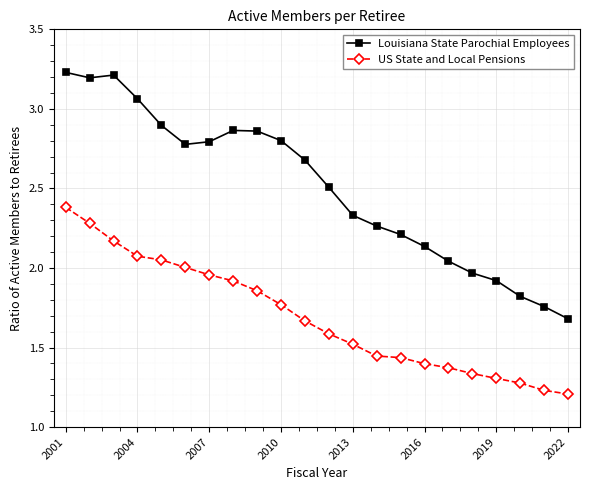

What is the difference between the maximum and second lowest values in the Louisiana State Parochial Employees series?

1.5